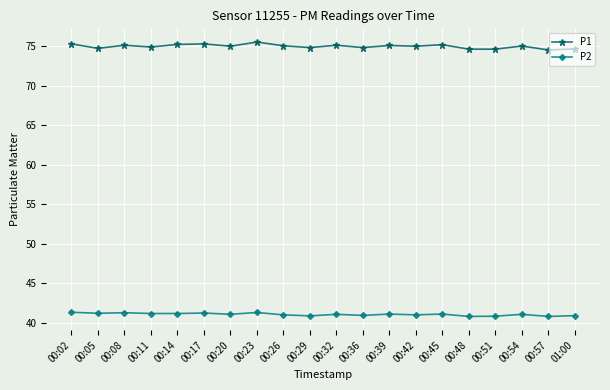

At 00:08, list the series in order from smallest to largest.

P2, P1